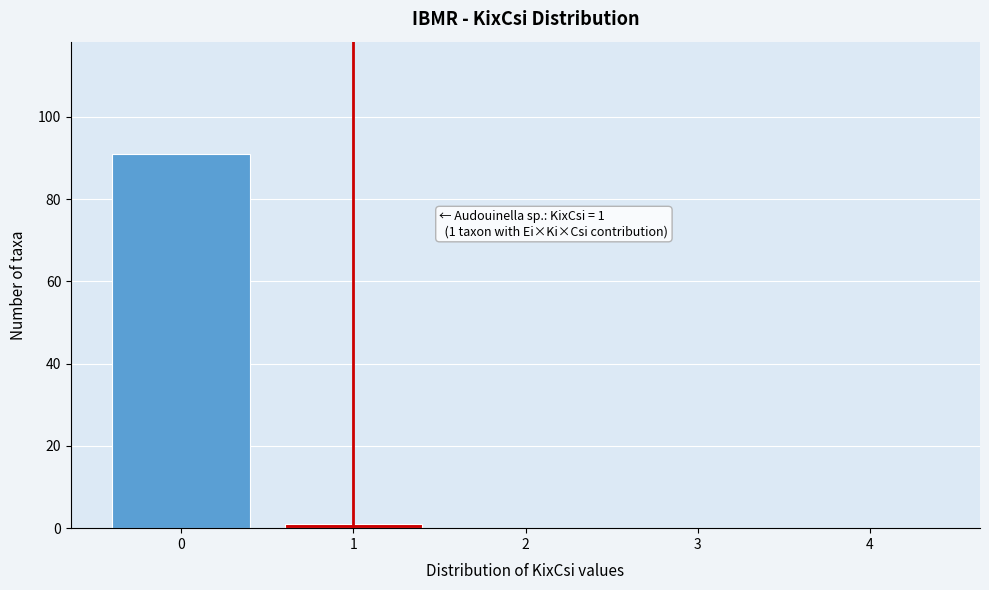

Which range on the x-axis has the tallest bar?

-0.5 to 0.5